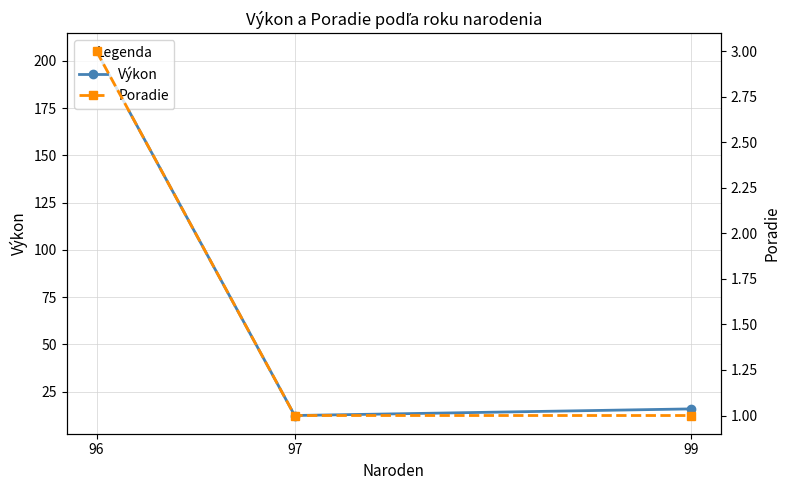

True or false: Poradie has a value of 1.6 at 96.

False